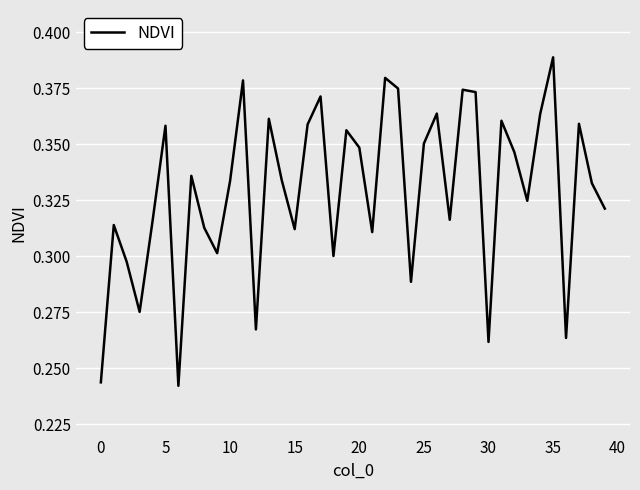

Does the chart have visible grid lines?

Yes